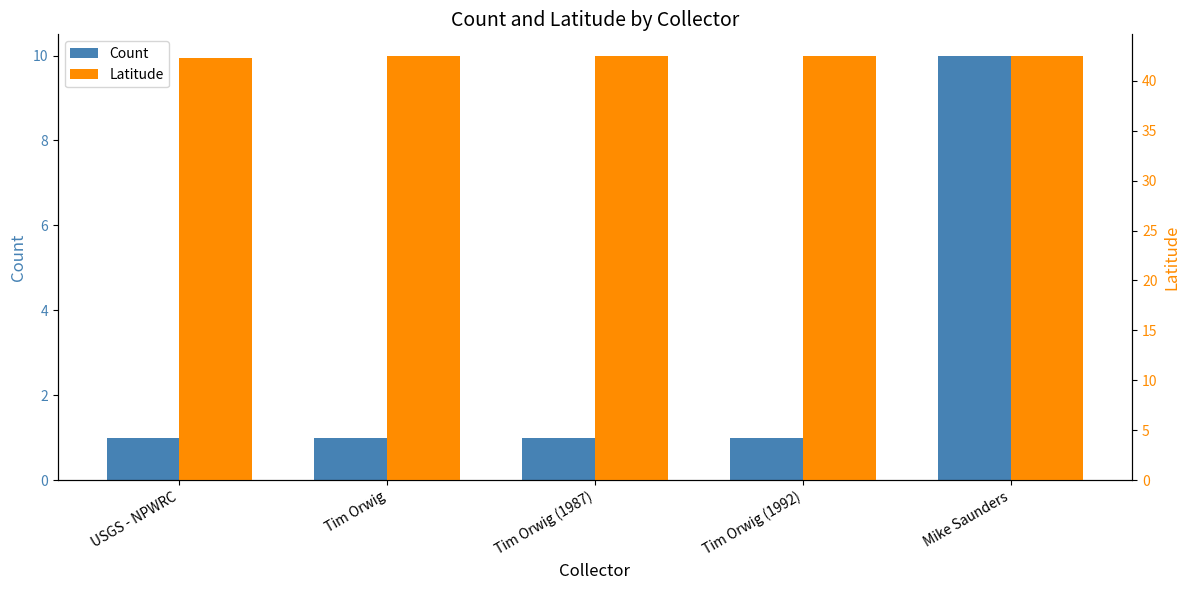

How many groups of bars are there?

5